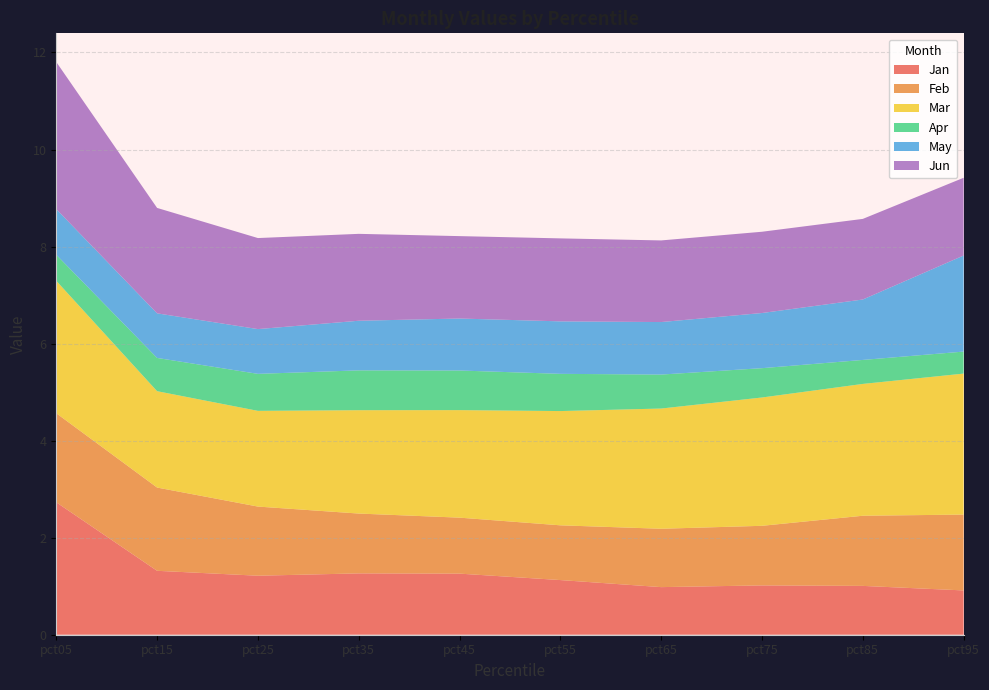

Reading left to right, extract all data points from this chart.

Jan: 2.7	1.3	1.2	1.3	1.3	1.1	1.0	1.0	1.0	0.9
Feb: 1.8	1.7	1.4	1.2	1.2	1.1	1.2	1.2	1.4	1.6
Mar: 2.7	2.0	2.0	2.1	2.2	2.4	2.5	2.6	2.7	2.9
Apr: 0.5	0.7	0.8	0.8	0.8	0.8	0.7	0.6	0.5	0.5
May: 0.9	0.9	0.9	1.0	1.1	1.1	1.1	1.1	1.2	2.0
Jun: 3.0	2.2	1.9	1.8	1.7	1.7	1.7	1.7	1.7	1.6